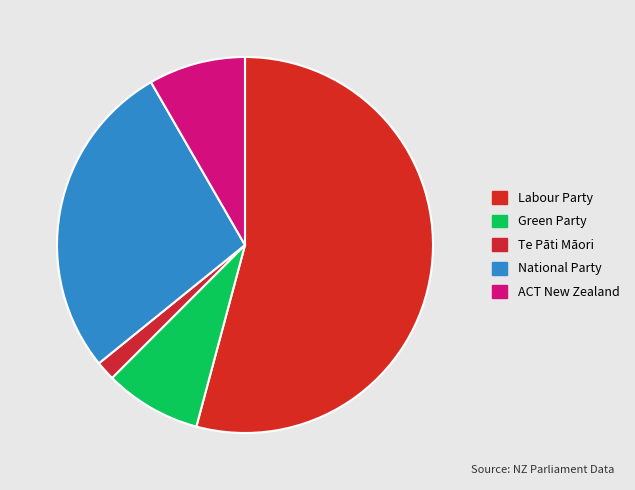

Is it true that ACT New Zealand is 8% of the pie?

True